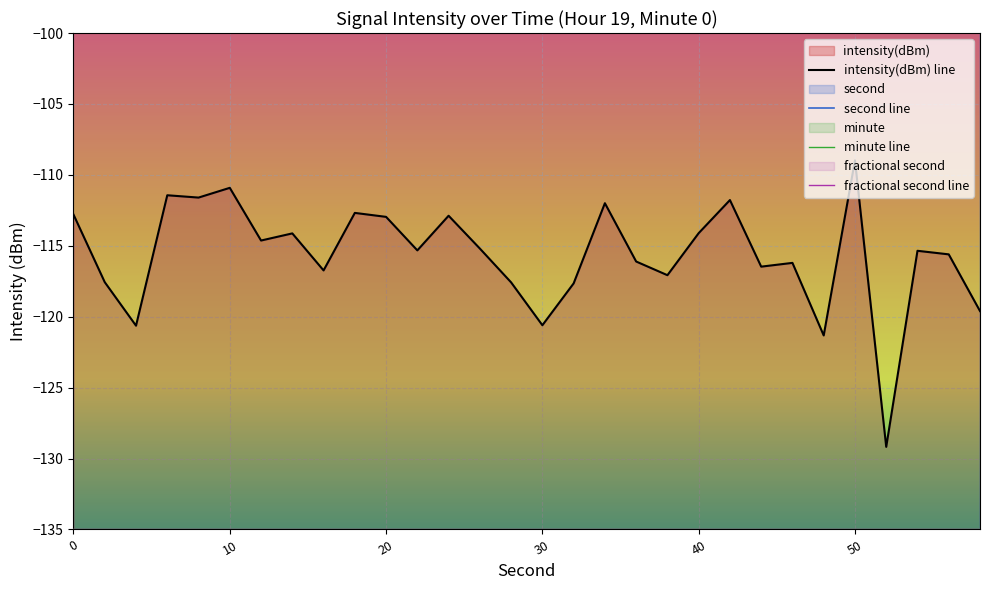

Is it true that minute line equals -187.6 at 7?

False